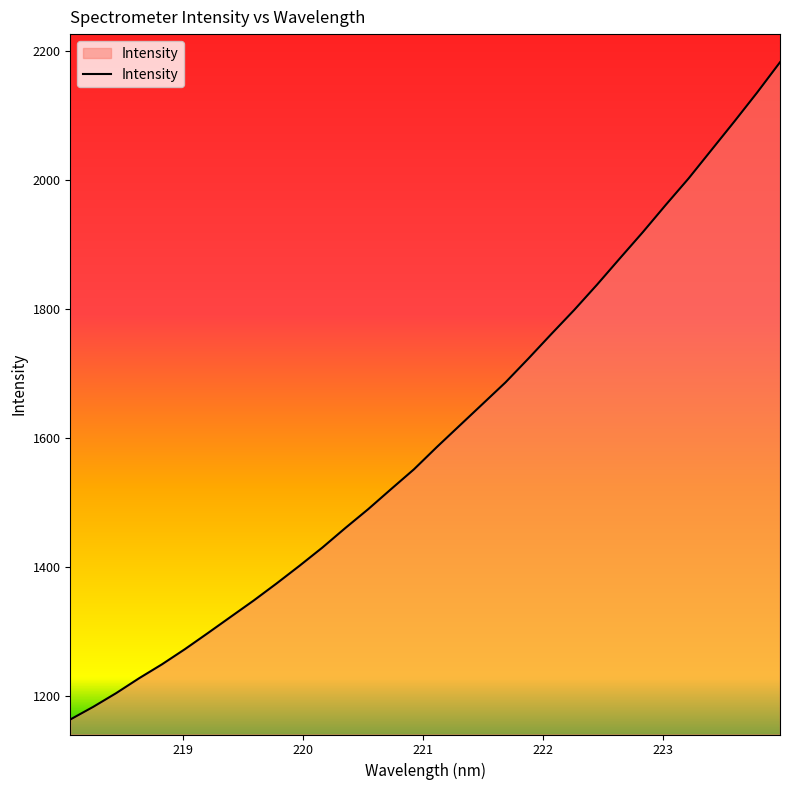

What is the difference between the maximum and minimum values?

1019.6